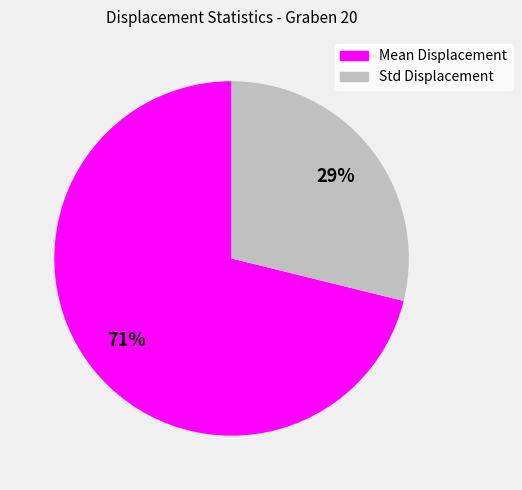

To the nearest percent, what is the difference between the largest and smallest slice percentages?

42%